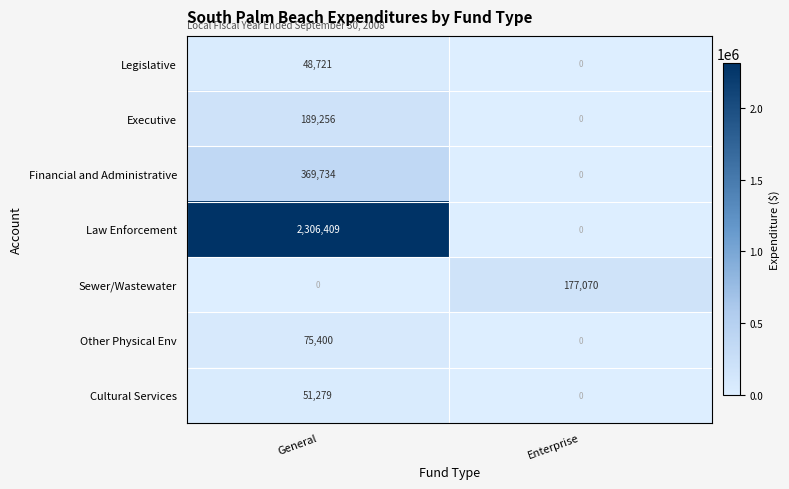

Between General and Enterprise, which series saw the biggest shift?

Law Enforcement